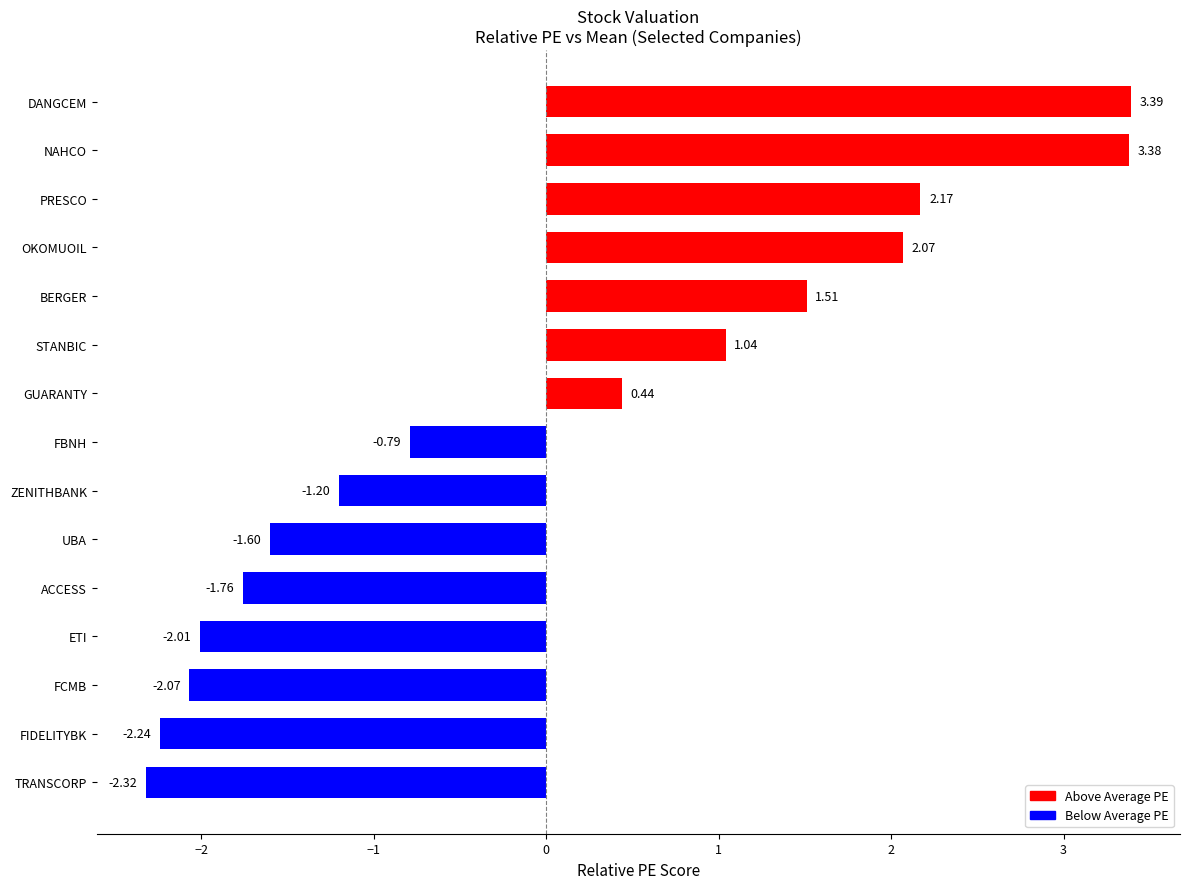

Are the bars horizontal?

Yes